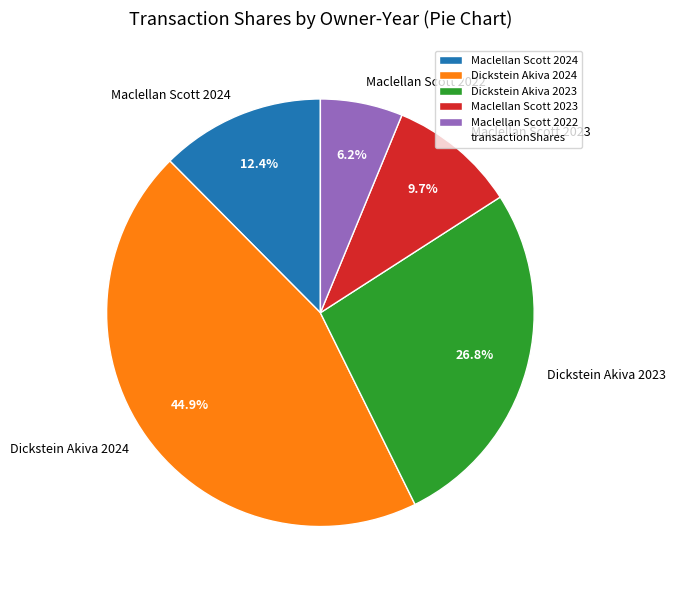

Is it true that Dickstein Akiva 2023 is 27% of the pie?

True